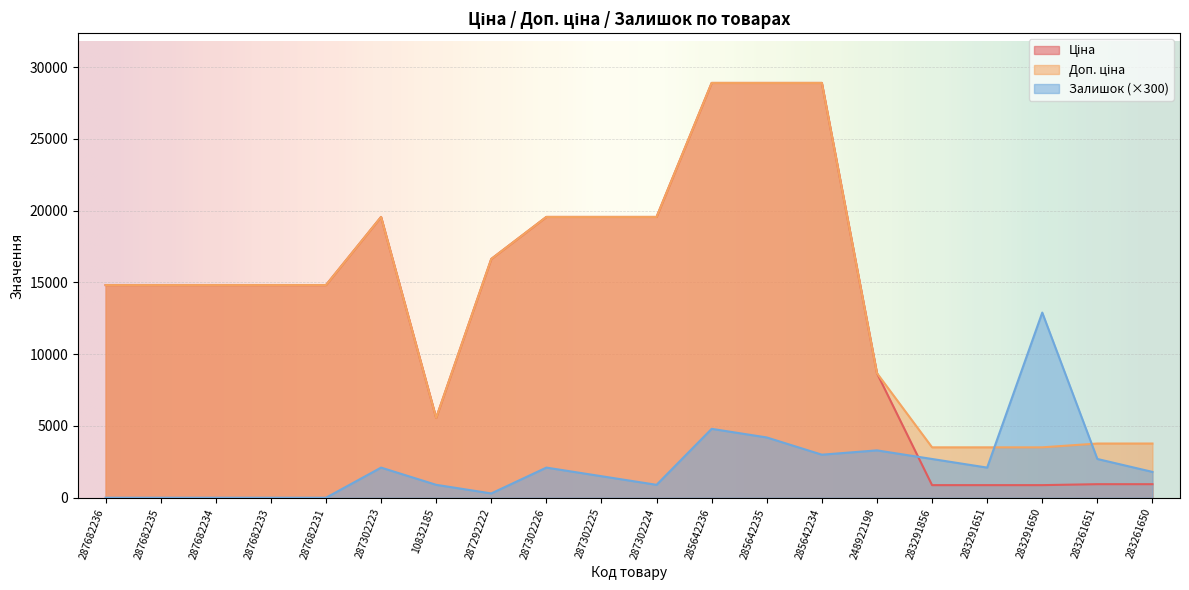

What is the maximum value shown in the chart?

28901.7